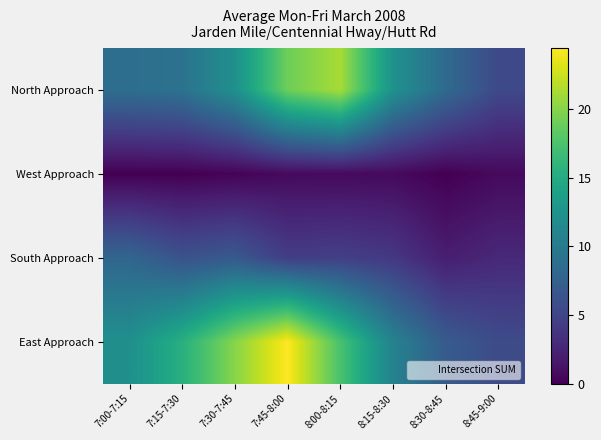

What is the spread (max minus min) of values at 7:00-7:15?

12.2